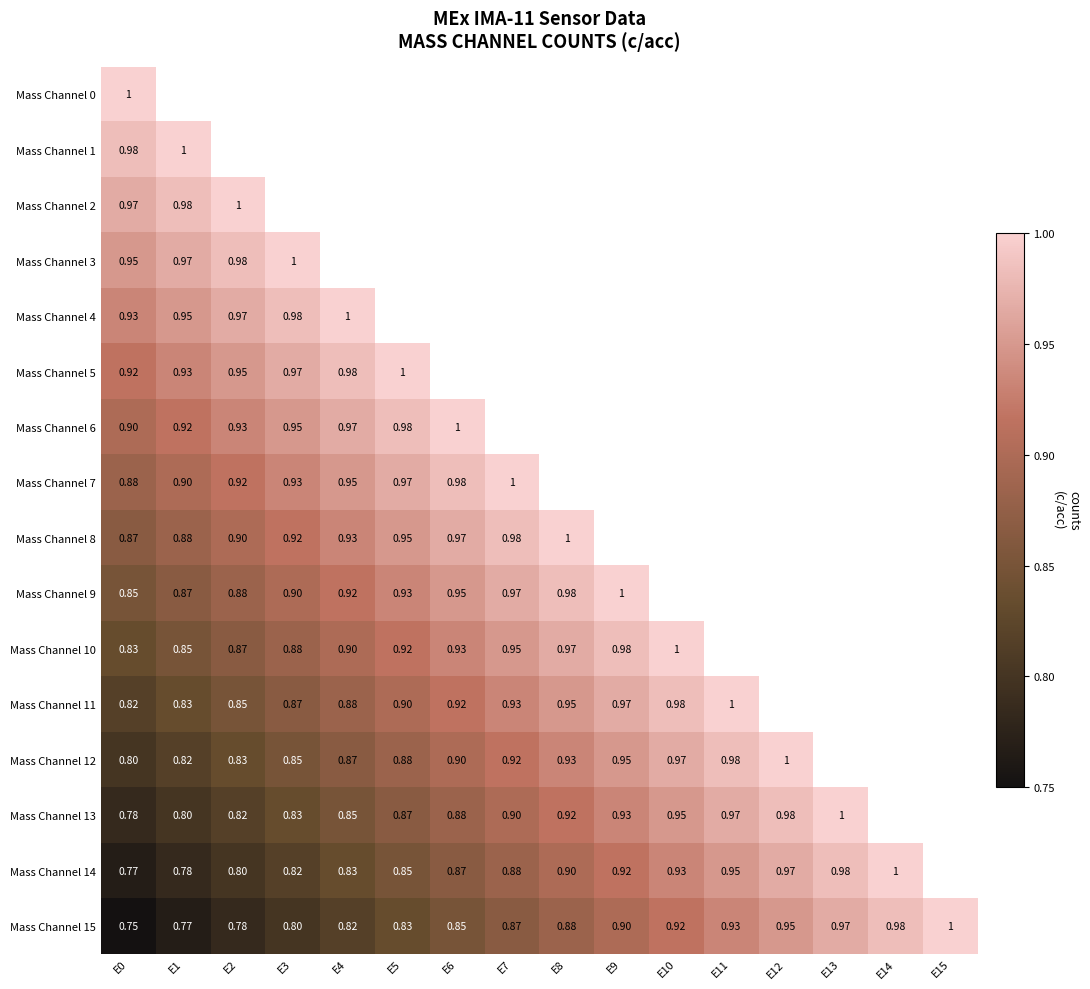

Is the value of Mass Channel 13 at E4 greater than the value of Mass Channel 3 at E1?

No